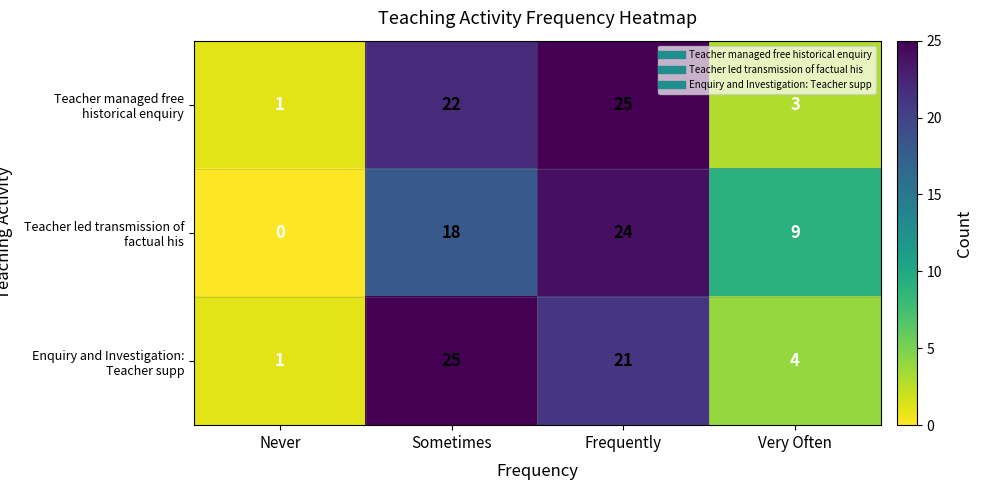

Between Sometimes and Frequently, which series saw the biggest shift?

Teacher led transmission of factual his